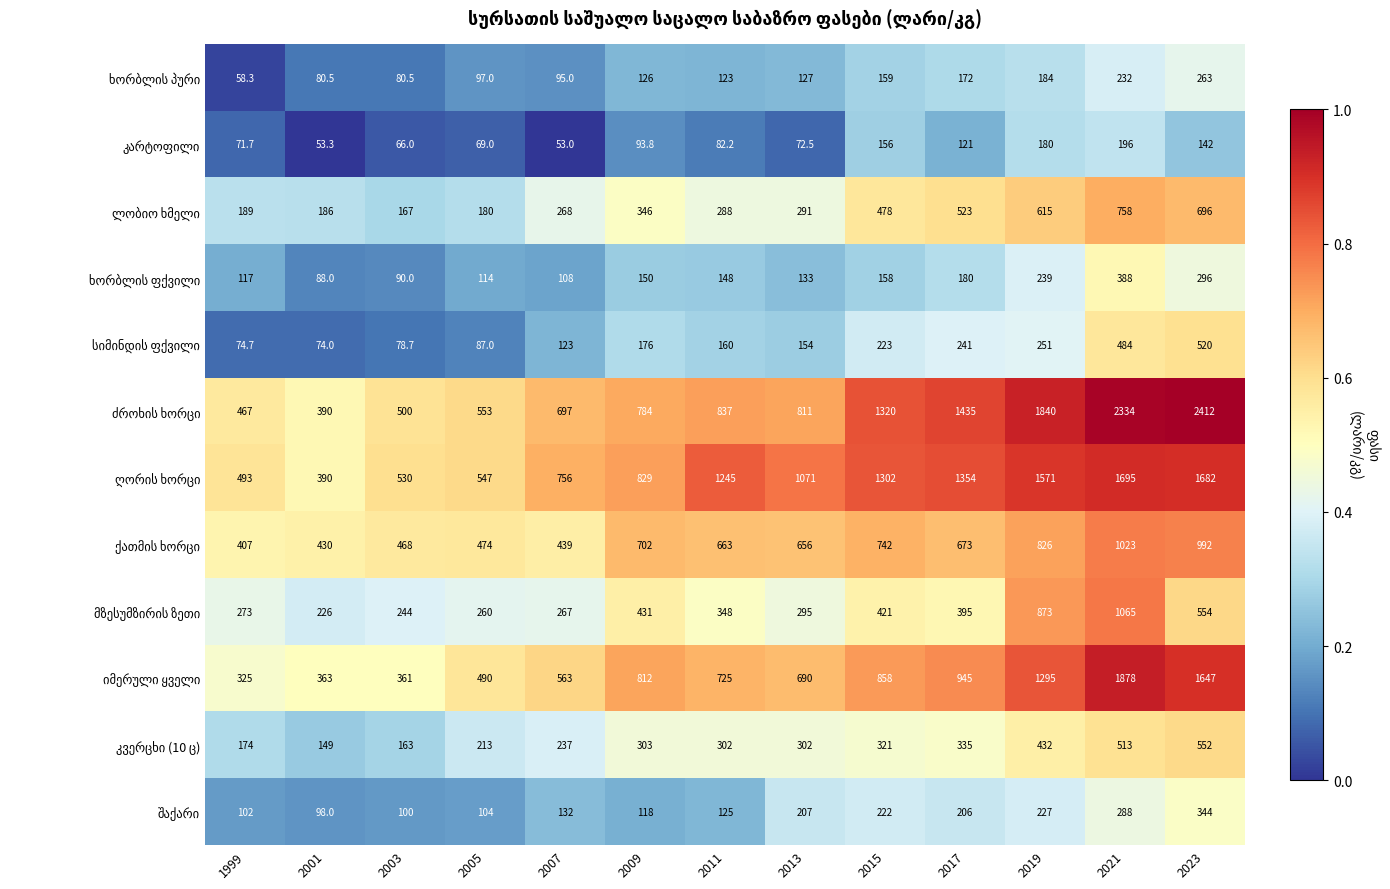

What is the total value across all series at 2023?

10100.0